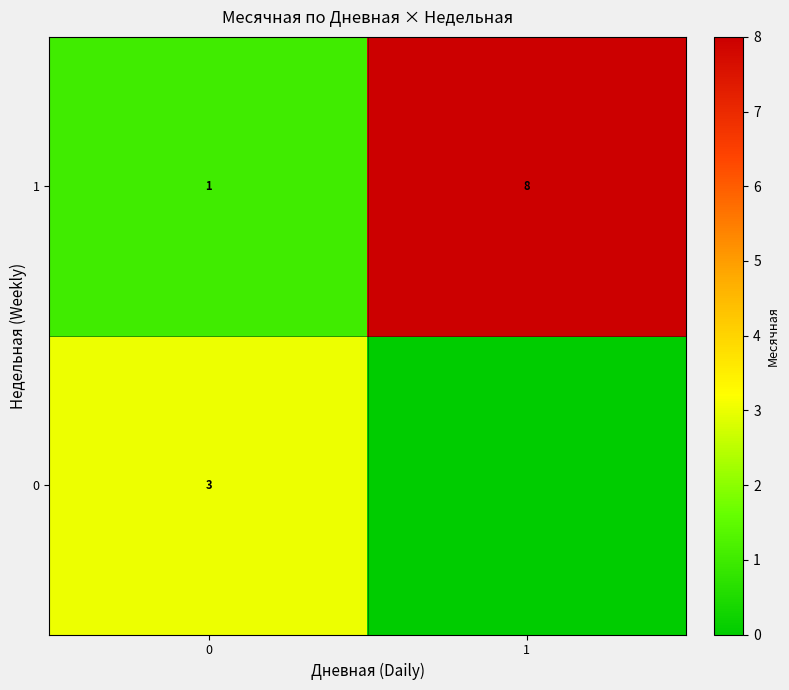

How many distinct data groups are displayed?

2